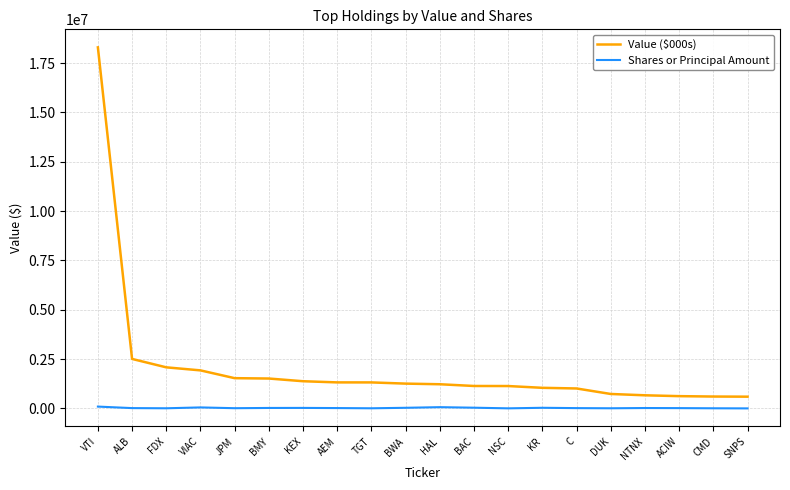

True or false: Shares or Principal Amount and Value ($000s) intersect in this chart.

False